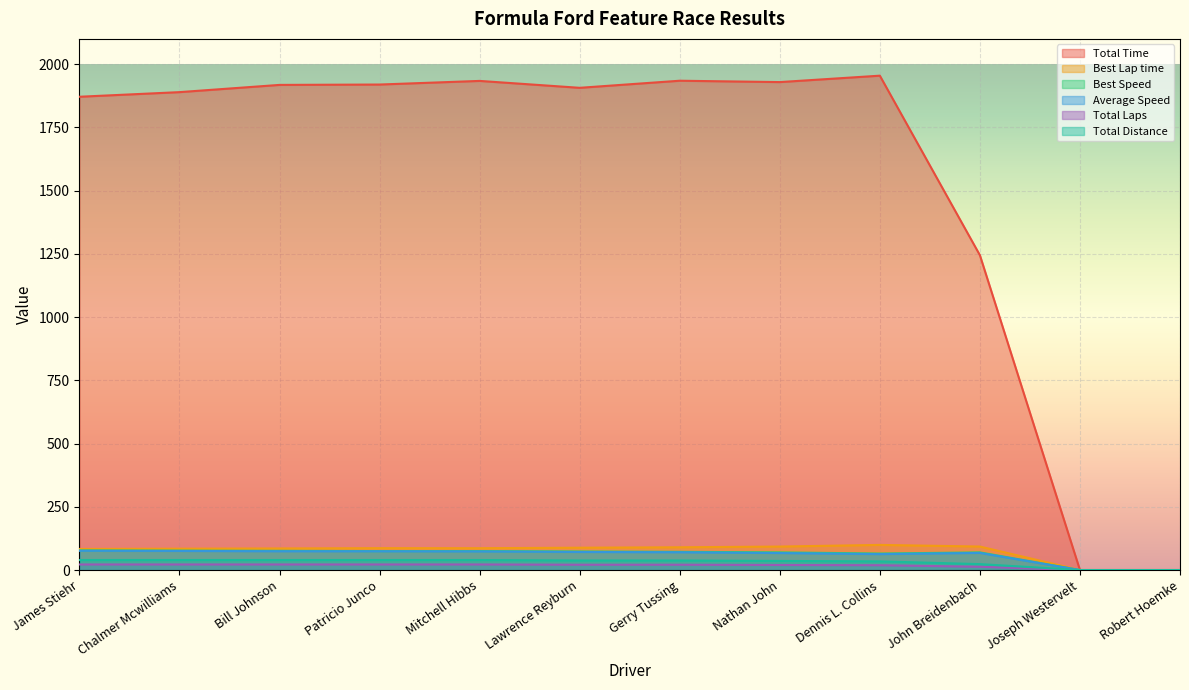

True or false: Average Speed and Total Laps cross at least once.

False